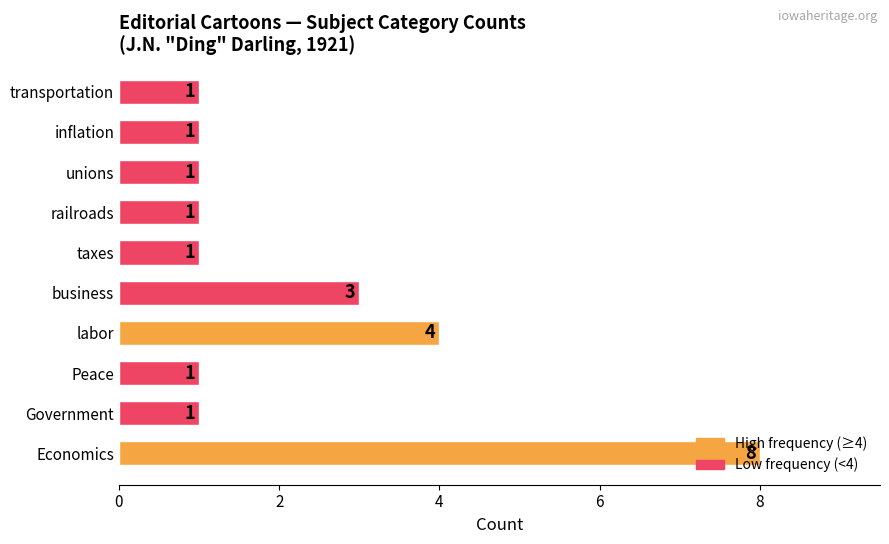

What is the difference between the maximum and minimum values?

7